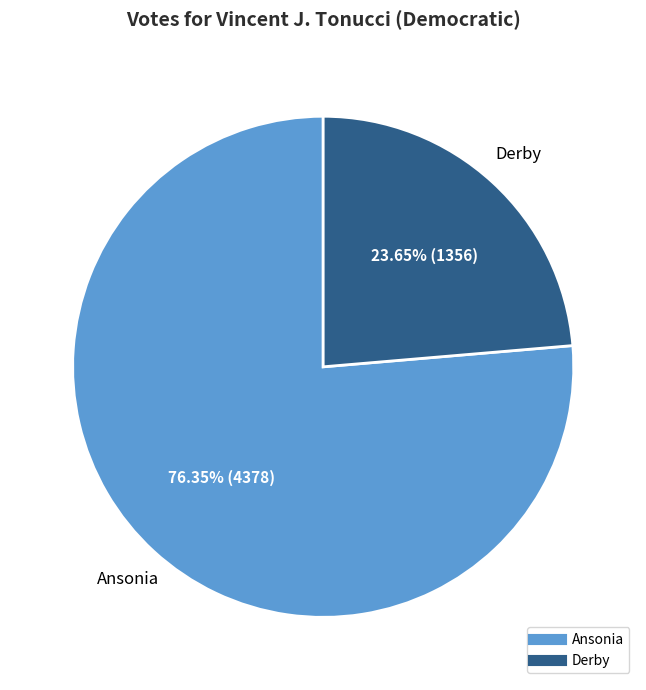

To the nearest percent, what portion does Ansonia represent?

76%